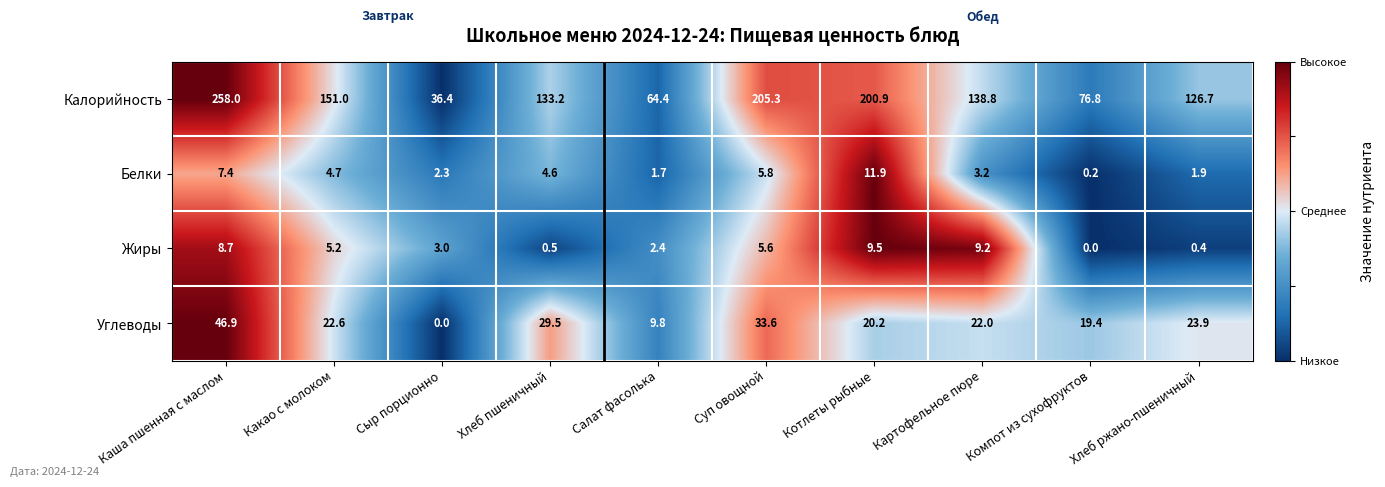

Rank the series at Салат фасолька from lowest to highest value.

Белки, Жиры, Углеводы, Калорийность